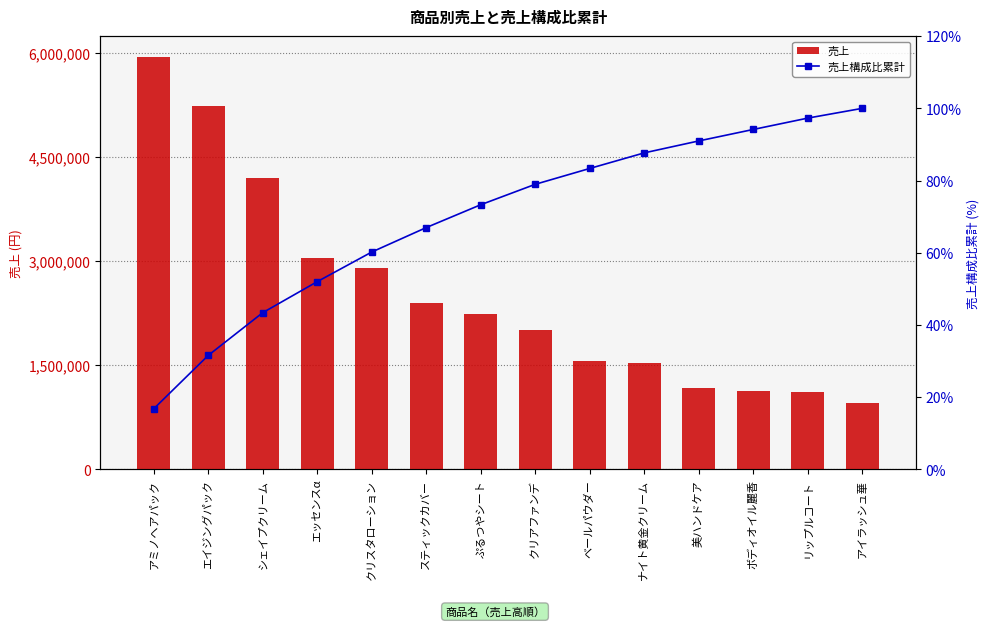

What is the total value across all series at リップルコート?

1113297.3